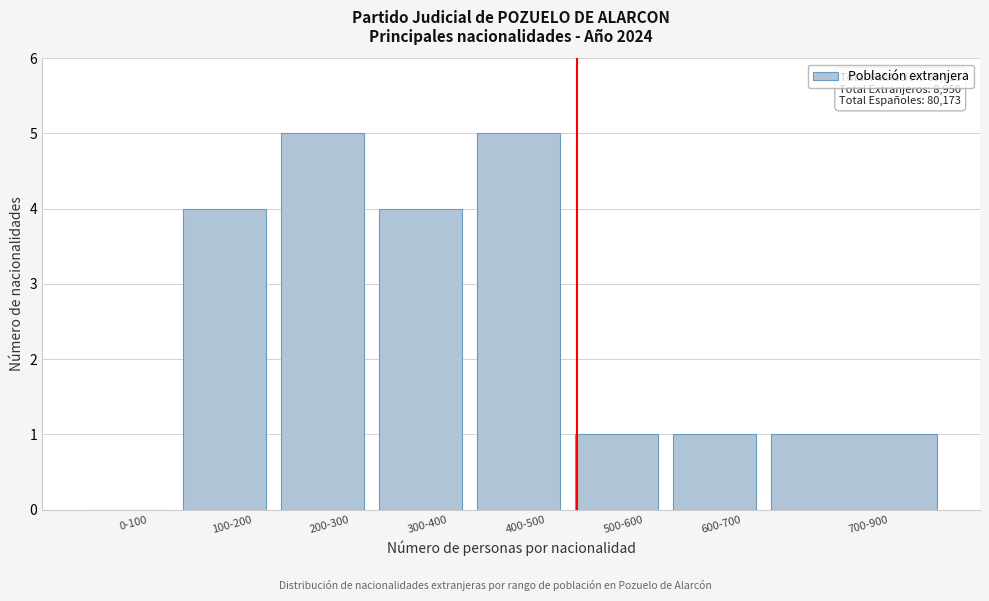

Reading left to right, extract all data points from this chart.

0-100=0	100-200=4	200-300=5	300-400=4	400-500=5	500-600=1	600-700=1	700-900=1